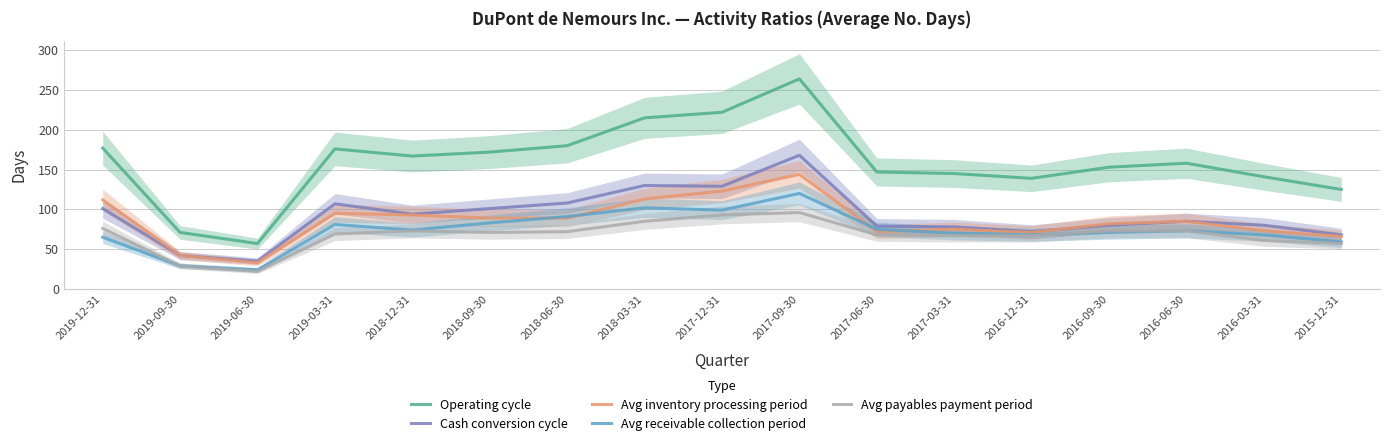

At which category does the chart reach its minimum across all series?

2019-06-30